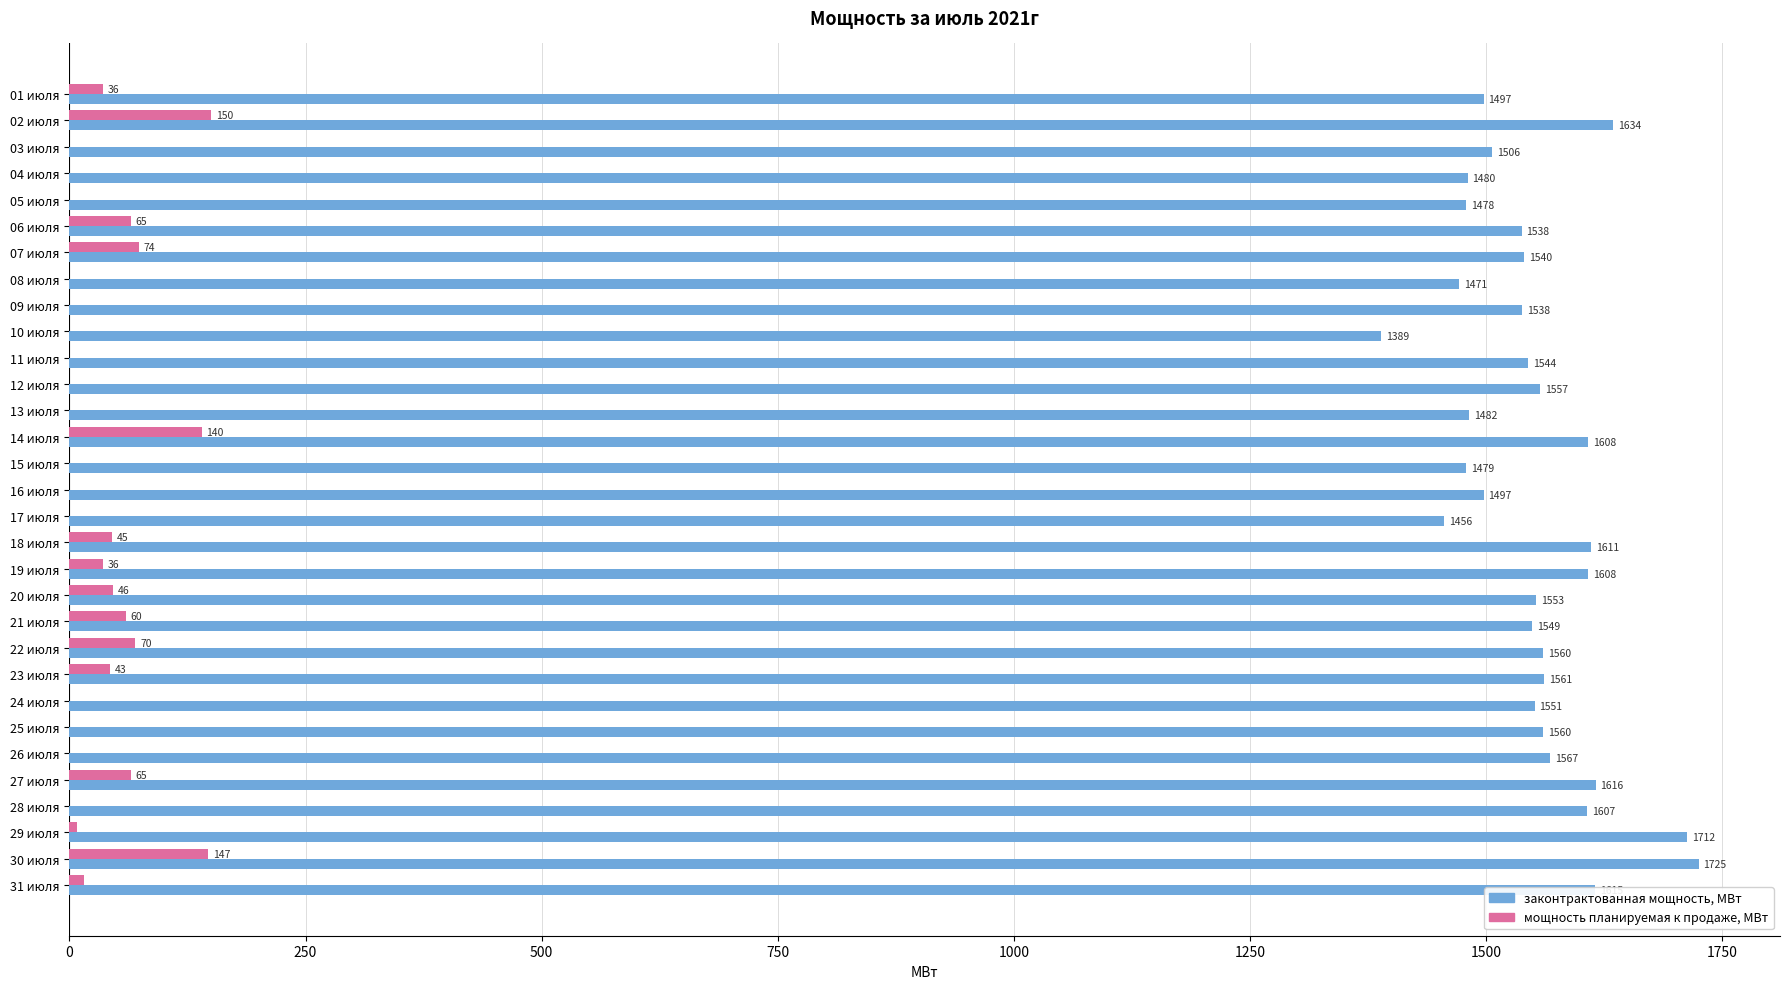

Between 13 июля and 21 июля, which series saw the biggest shift?

законтрактованная мощность, МВт